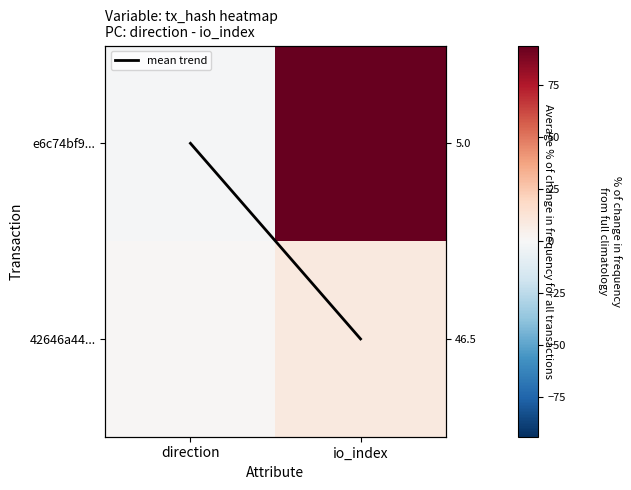

At which category is the sum across all series the highest?

io_index